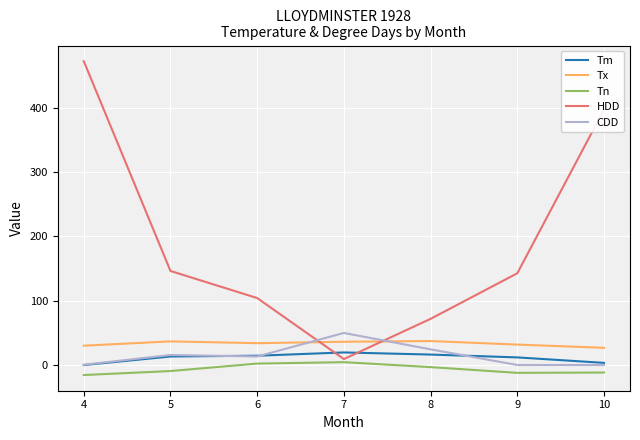

What is the difference between the maximum and second lowest values in the Tx series?

7.2